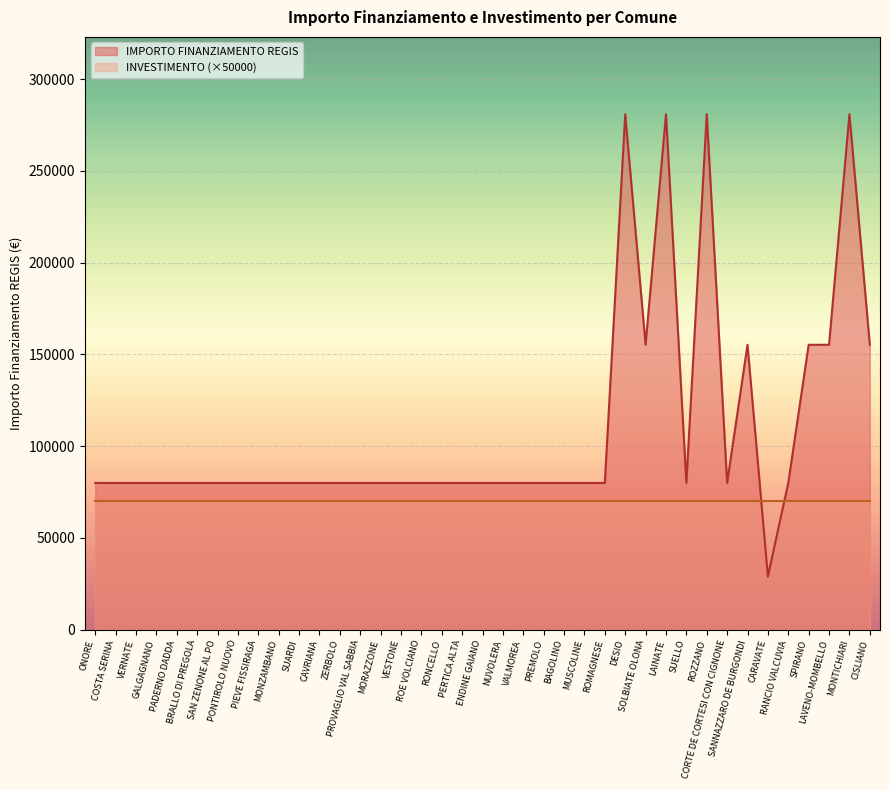

Reading left to right, what are all the values shown in this chart?

ONORE=79922	COSTA SERINA=79922	VERNATE=79922	GALGAGNANO=79922	PADERNO DADDA=79922	BRALLO DI PREGOLA=79922	SAN ZENONE AL PO=79922	PONTIROLO NUOVO=79922	PIEVE FISSIRAGA=79922	MONZAMBANO=79922	SUARDI=79922	CAVRIANA=79922	ZERBOLO=79922	PROVAGLIO VAL SABBIA=79922	MORAZZONE=79922	VESTONE=79922	ROE VOLCIANO=79922	RONCELLO=79922	PERTICA ALTA=79922	ENDINE GAIANO=79922	NUVOLERA=79922	VALMOREA=79922	PREMOLO=79922	BAGOLINO=79922	MUSCOLINE=79922	ROMAGNESE=79922	DESIO=280932	SOLBIATE OLONA=155234	LAINATE=280932	SUELLO=79922	ROZZANO=280932	CORTE DE CORTESI CON CIGNONE=79922	SANNAZZARO DE BURGONDI=155234	CARAVATE=28902	RANCIO VALCUVIA=79922	SPIRANO=155234	LAVENO-MOMBELLO=155234	MONTICHIARI=280932	CISLIANO=155234